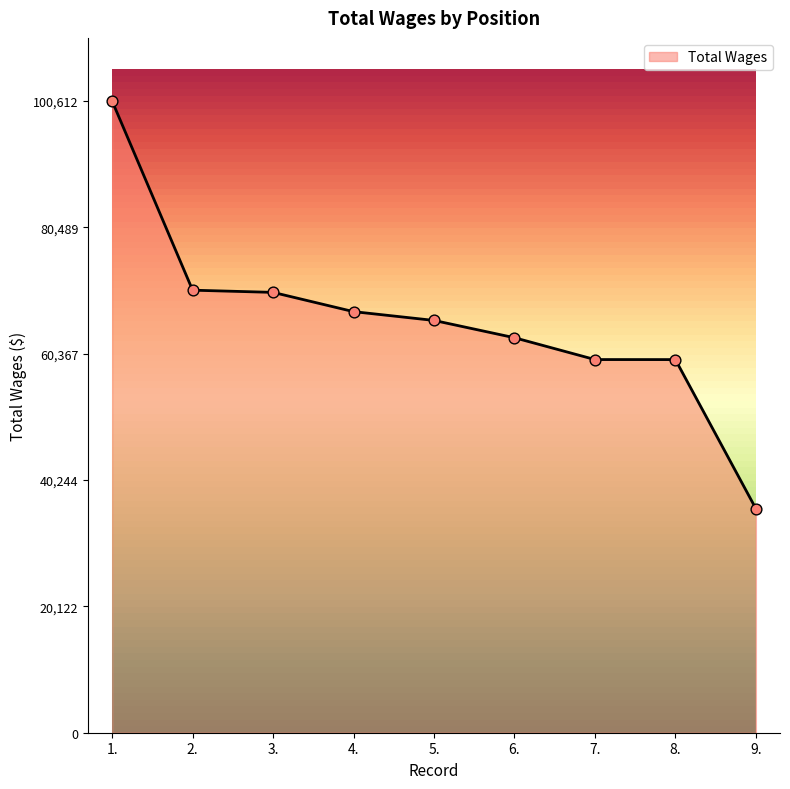

What is the change in value from 3. to 8.?

-10706